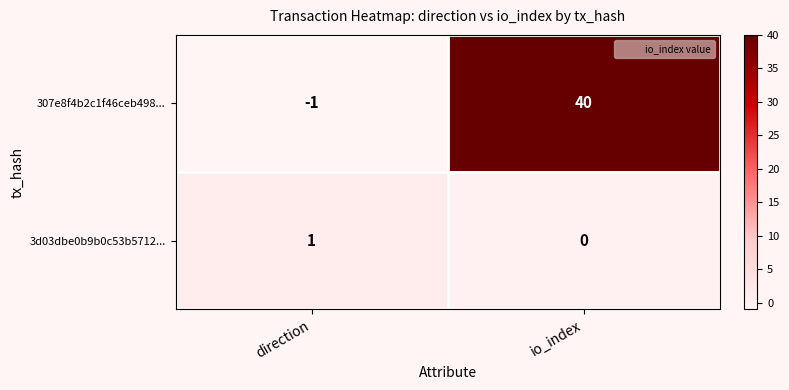

Reading left to right, what are all the values shown in this chart?

307e8f4b2c1f46ceb498...: -1	40
3d03dbe0b9b0c53b5712...: 1	0